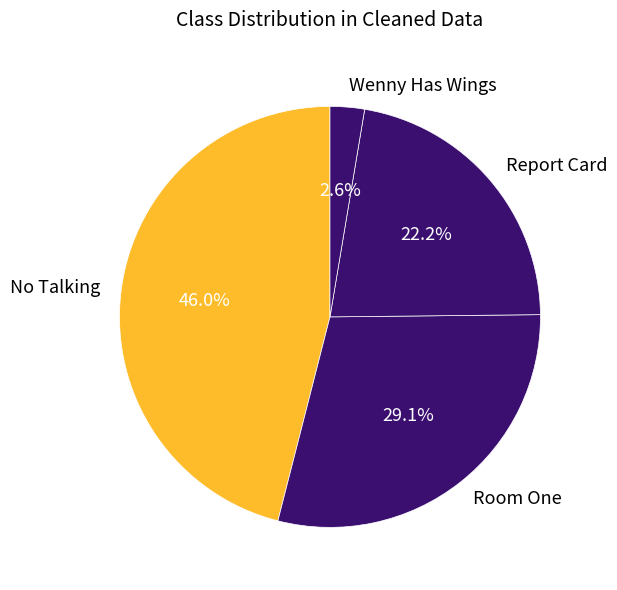

Is Wenny Has Wings the majority of the pie?

No